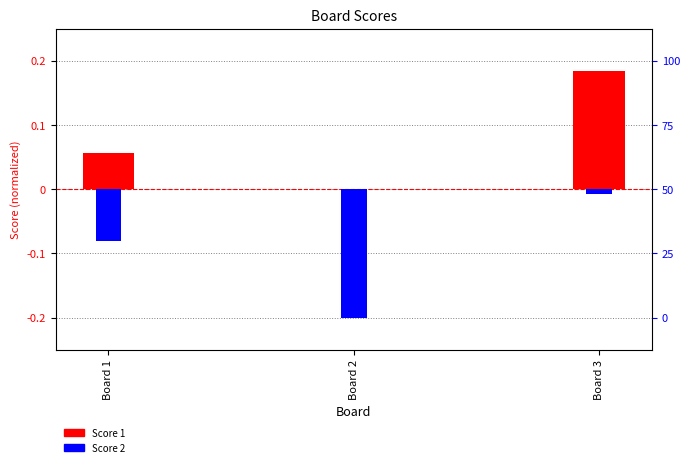

What is the difference between the Score 2 values at Board 3 and Board 2?

0.2